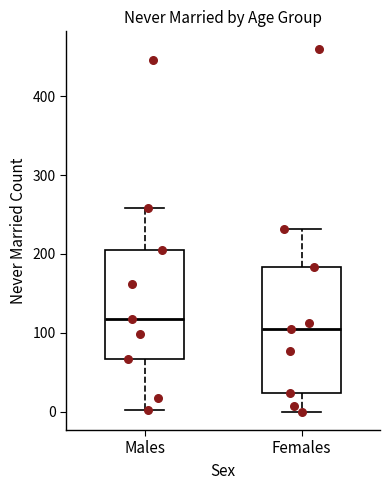

Which box has the lowest median line?

Females